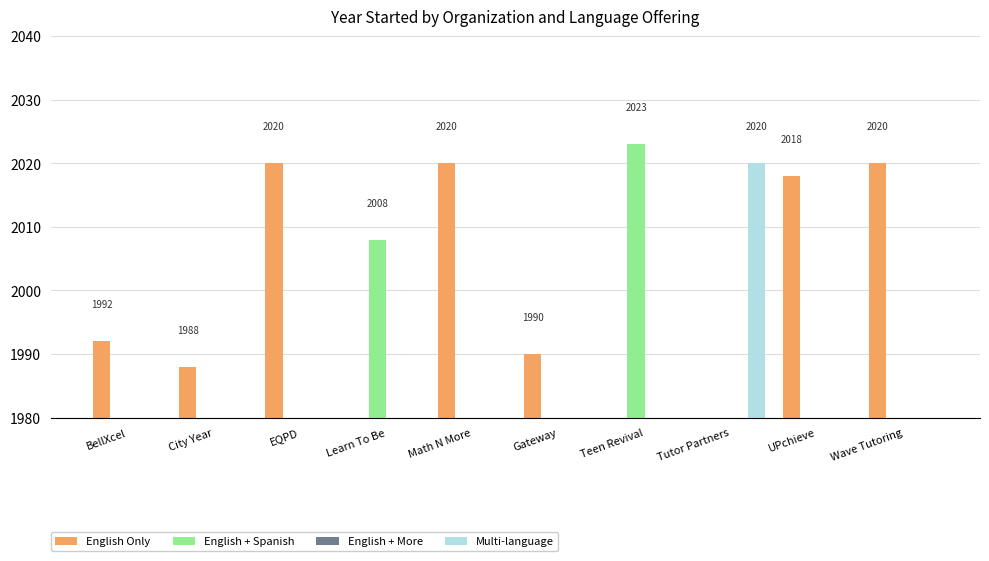

Where is English + Spanish nearest to the value 1011?

Learn To Be